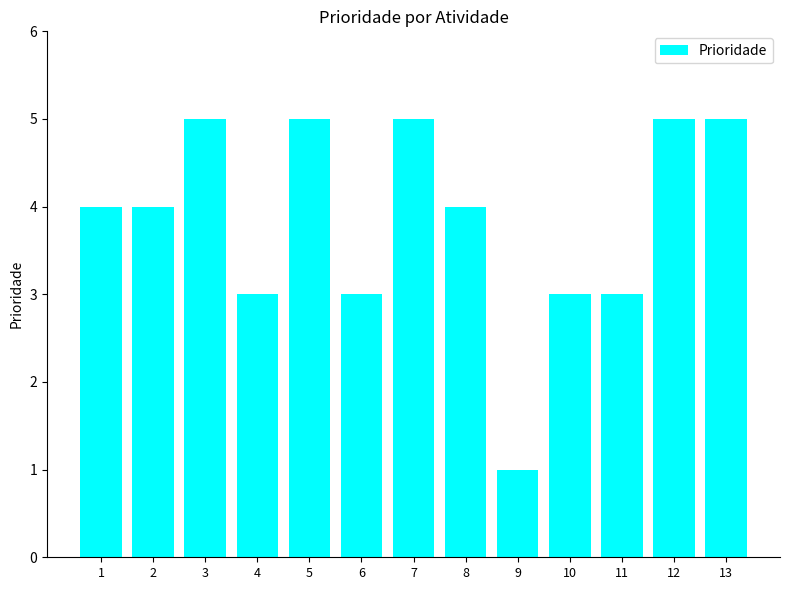

What is the difference between the second highest and minimum values?

4